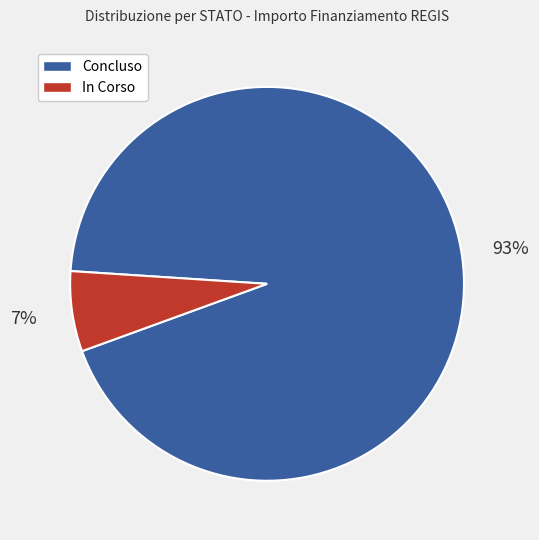

What percentage is the Concluso slice, to the nearest percent?

93%